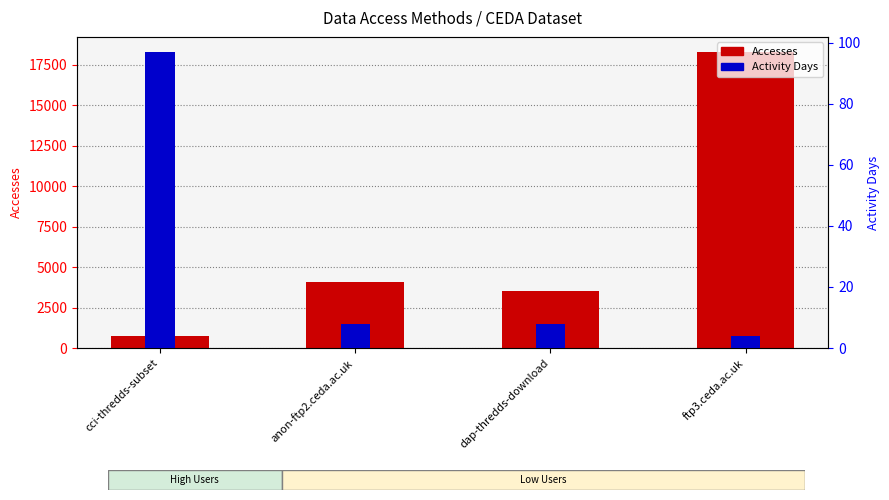

How many data points in Accesses are above 4070?

1